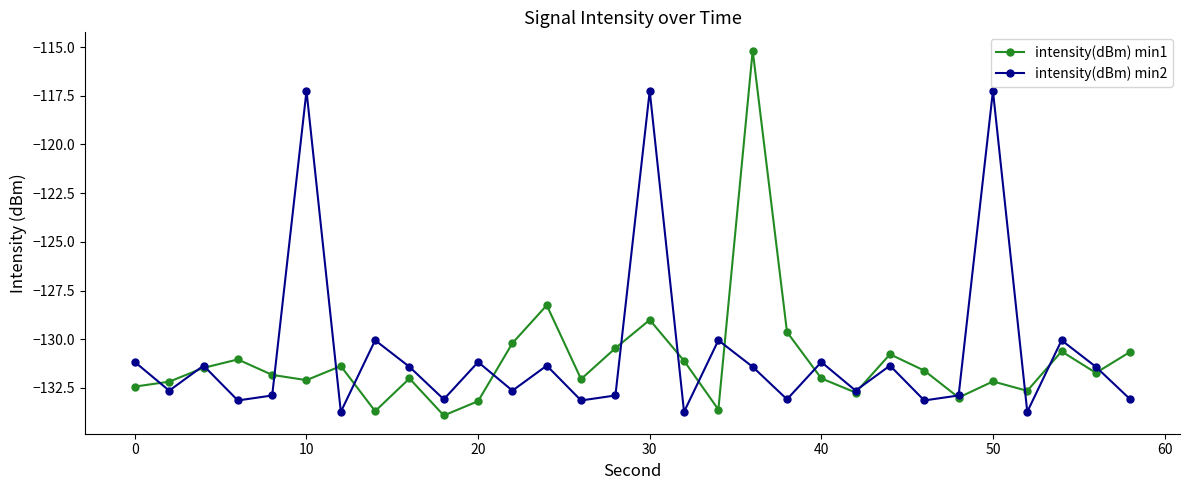

At how many categories does at least one series exceed -127?

4